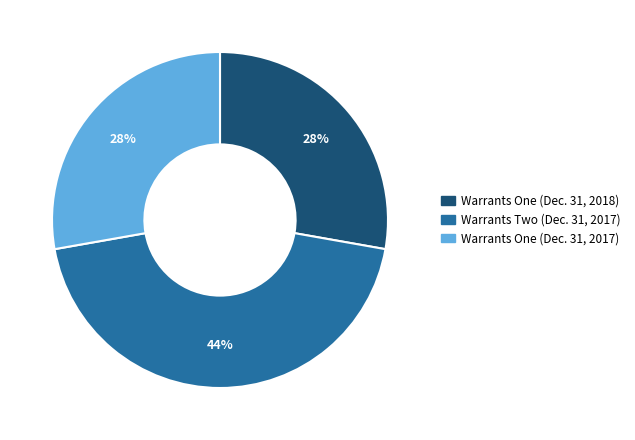

Which has a higher value, Warrants One (Dec. 31, 2018) or Warrants Two (Dec. 31, 2017)?

Warrants Two (Dec. 31, 2017)